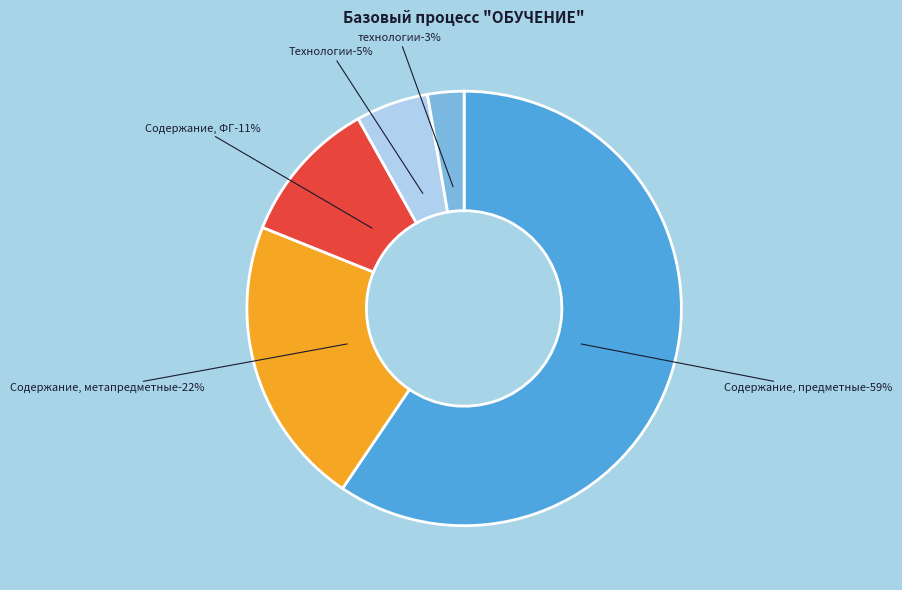

Combined, do технологии and Содержание, ФГ account for over 50%?

No